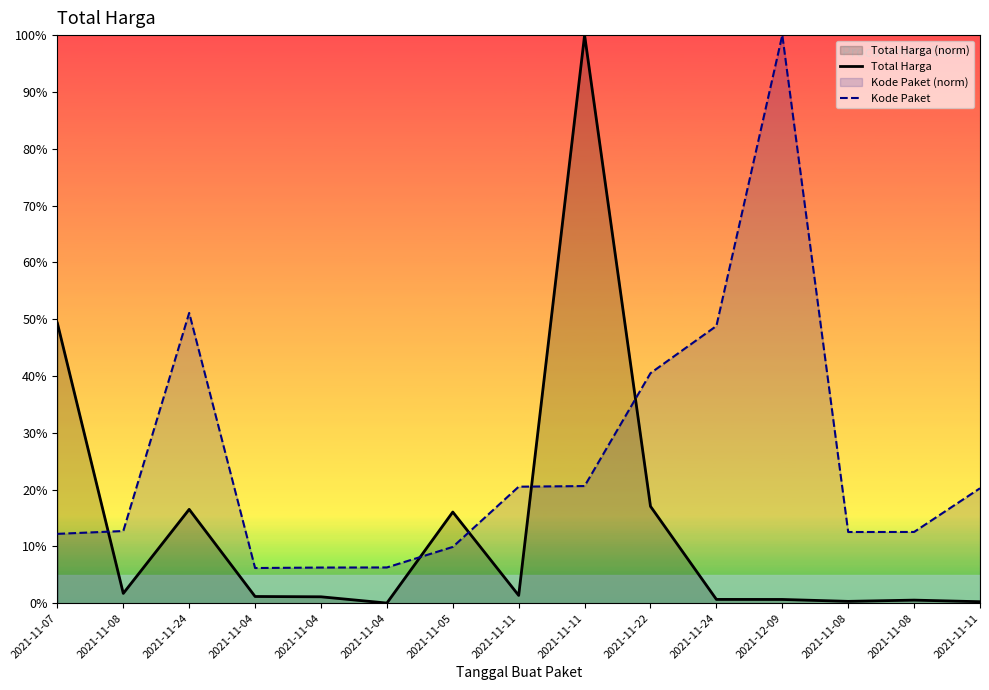

Does the chart have visible grid lines?

No